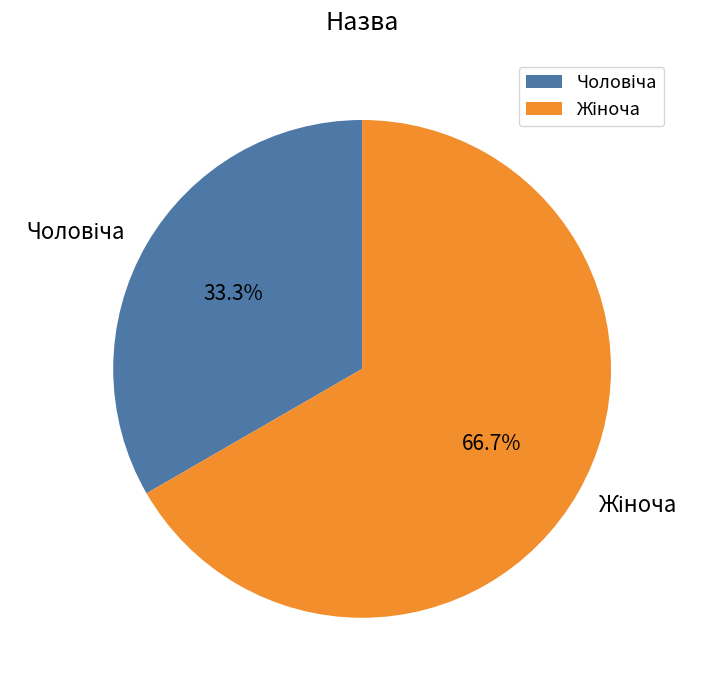

Is there any slice that represents more than half of the pie?

Yes